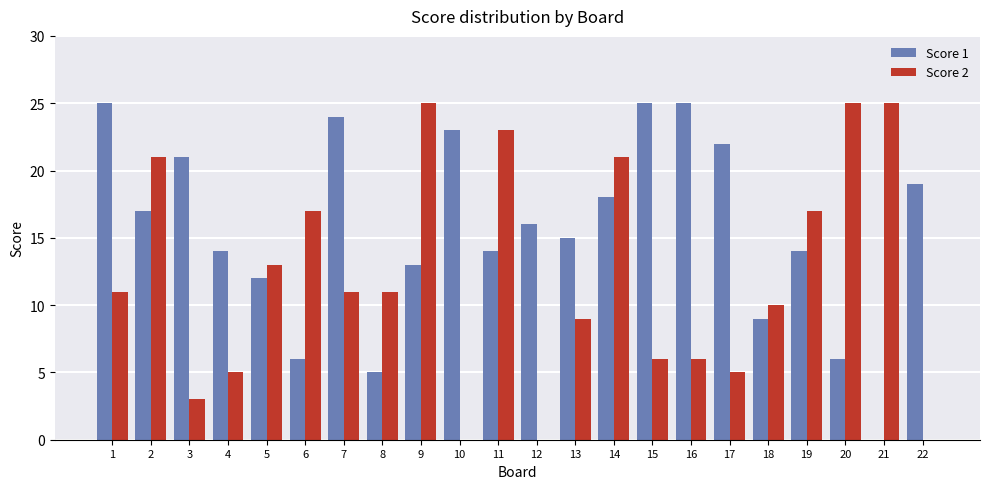

What is the sum of all Score 1 values?

343